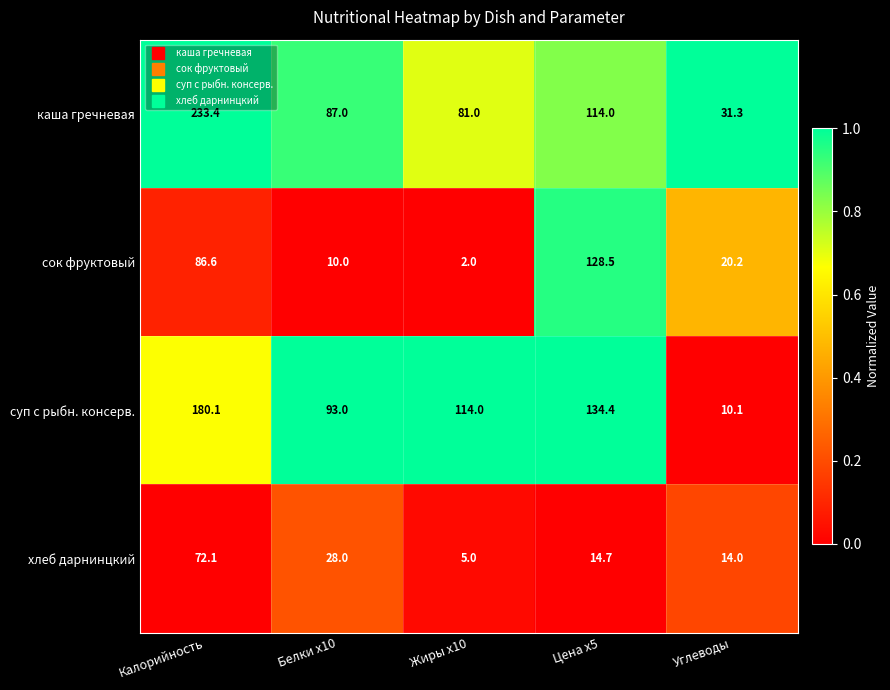

What is the difference between the сок фруктовый values at Калорийность and Жиры x10?

84.6